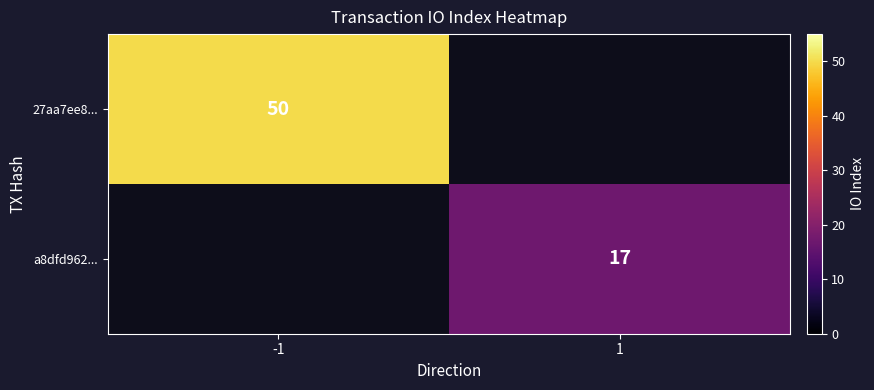

Is the value of 27aa7ee8... at -1 greater than the value of a8dfd962... at 1?

Yes